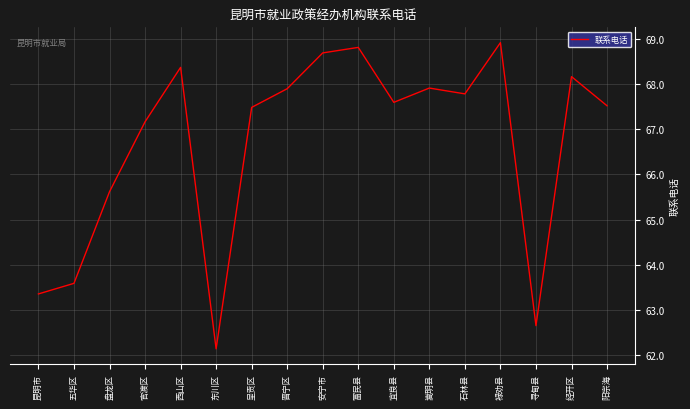

Which label corresponds to the largest value in the chart?

禄劝县